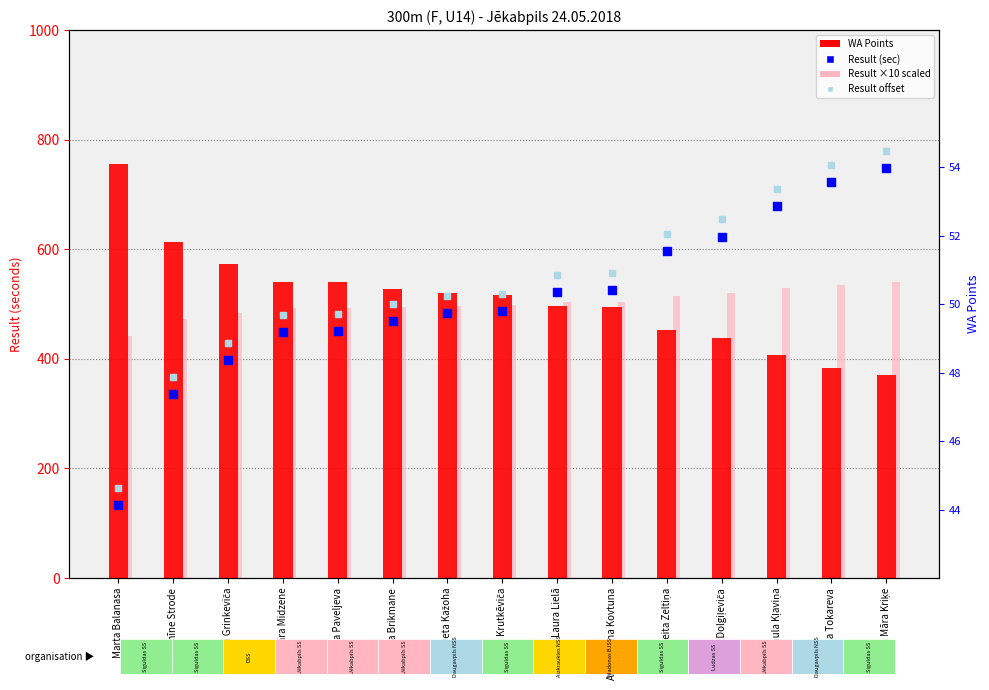

What are all the series names shown in the legend?

WA Points, Result ×10 (scaled), Result (sec), Result offset